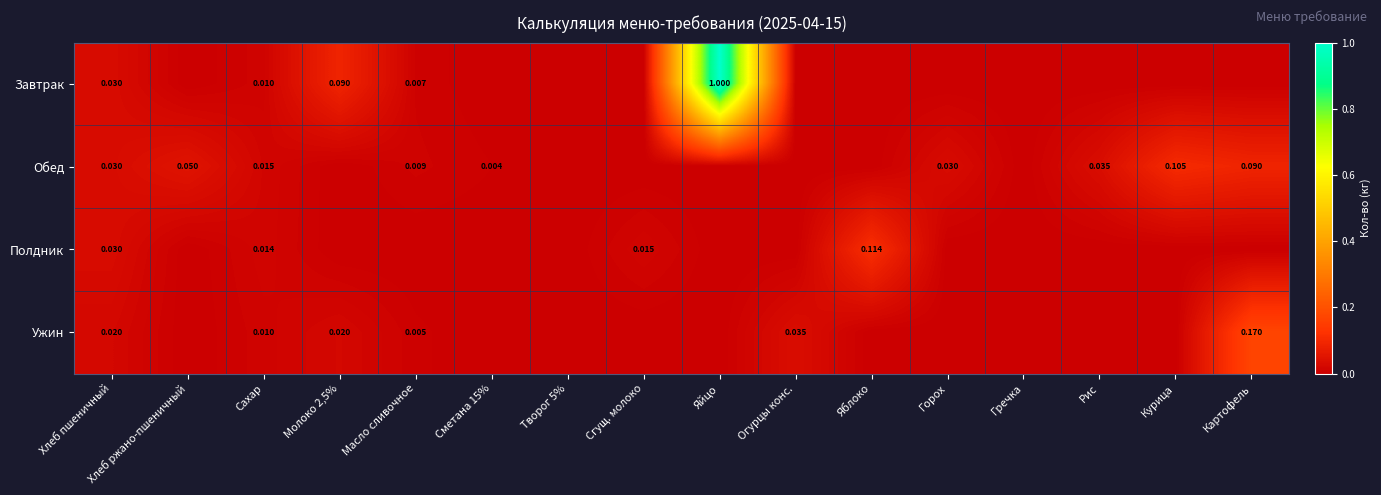

How many series are shown in this chart?

4